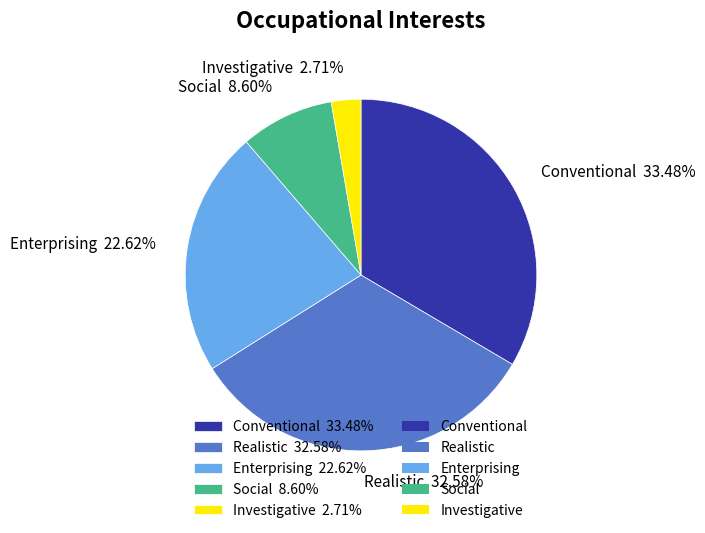

Does Investigative 2.71% account for over 50% of the chart?

No